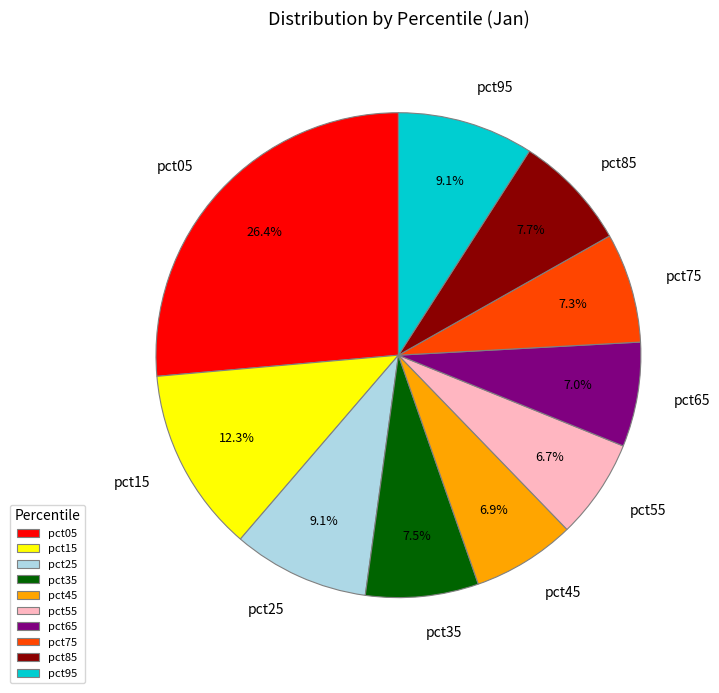

What is the largest slice in the pie chart?

pct05